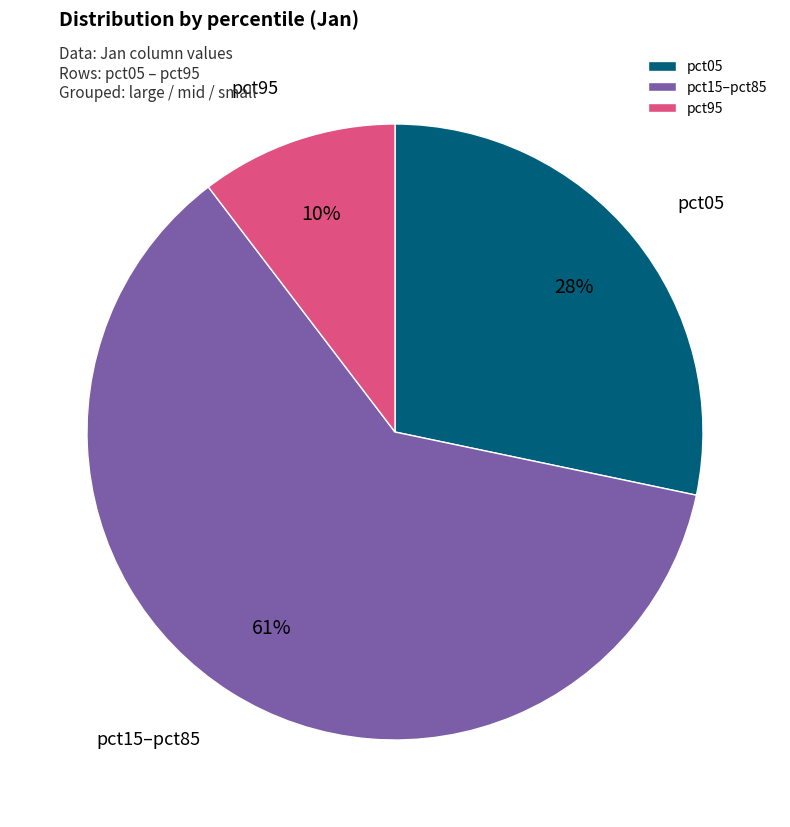

How many segments does this pie chart have?

3